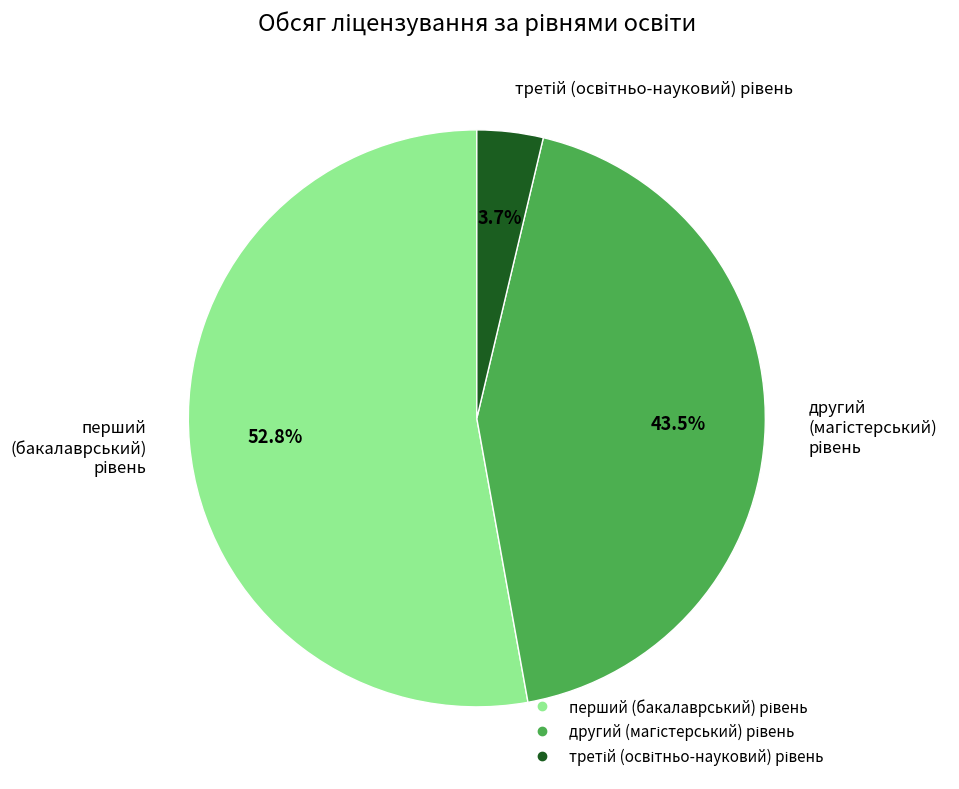

Is there any slice that represents more than half of the pie?

Yes